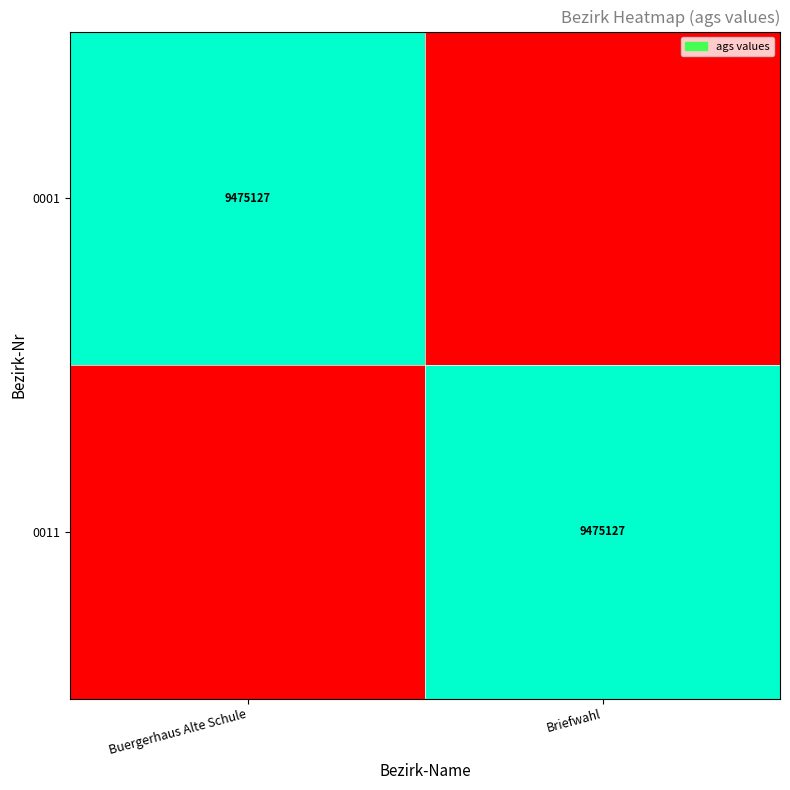

True or false: 0001 has a value of 9475127 at Buergerhaus Alte Schule.

True